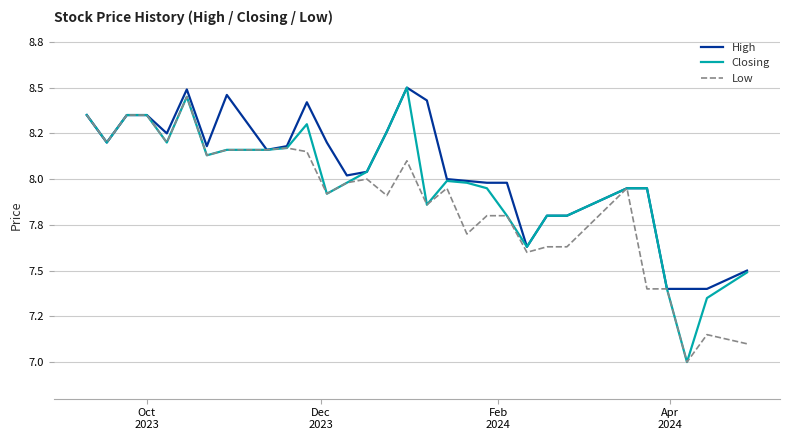

Which series has the widest spread of values?

Closing